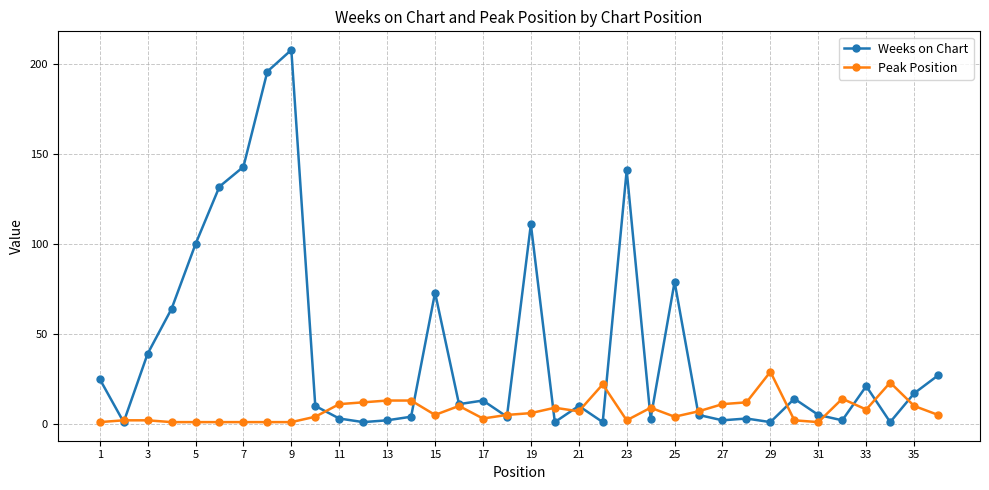

Reading left to right, list all the values displayed in this chart.

Weeks on Chart: 25	1	39	64	100	132	143	196	208	10	3	1	2	4	73	11	13	4	111	1	10	1	141	3	79	5	2	3	1	14	5	2	21	1	17	27
Peak Position: 1	2	2	1	1	1	1	1	1	4	11	12	13	13	5	10	3	5	6	9	7	22	2	9	4	7	11	12	29	2	1	14	8	23	10	5